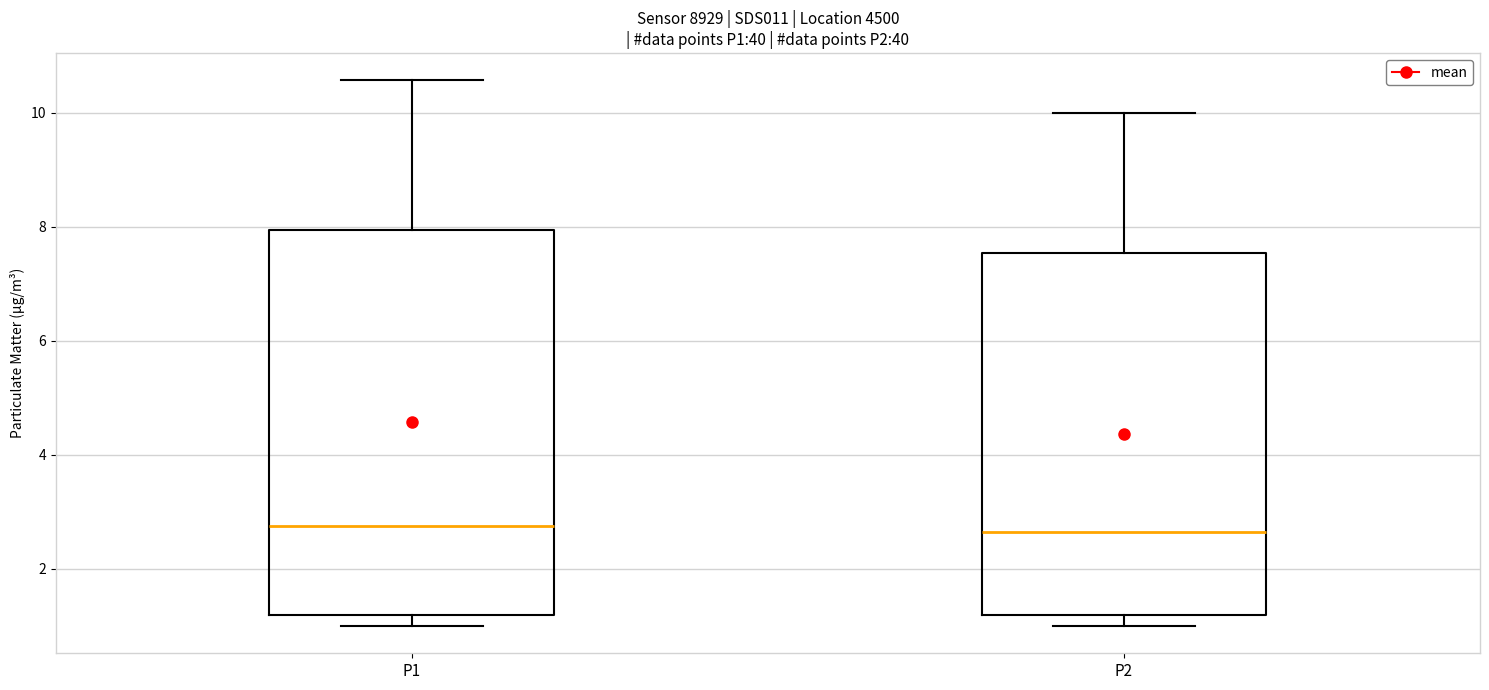

Where is the lower edge of the box for P2 on the y-axis? The values are not printed on the chart, so give them approximately, as read against the axis.

1.2